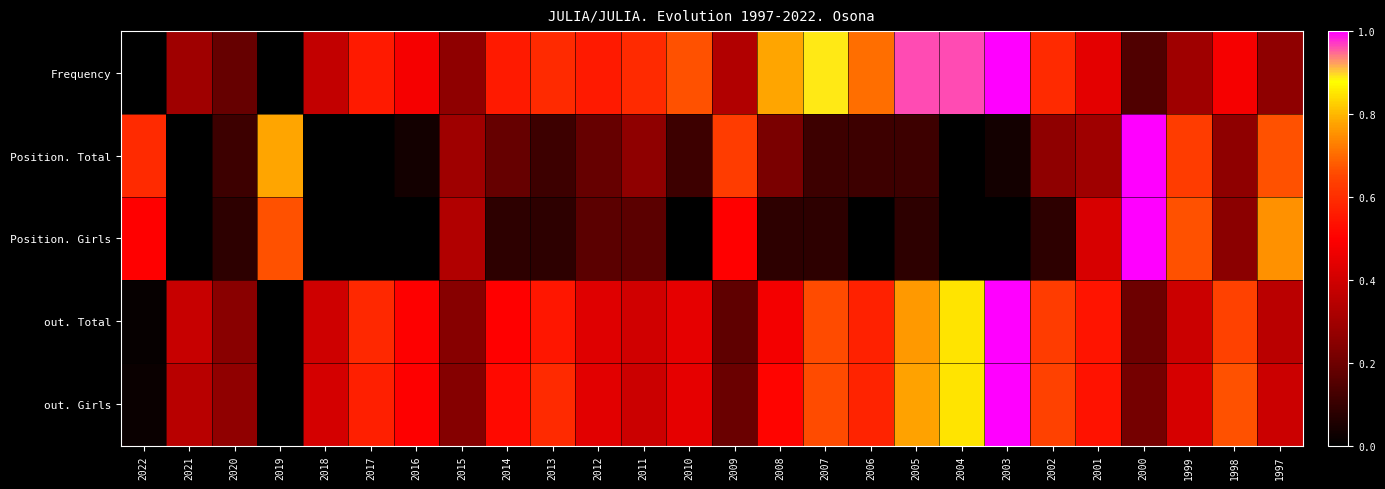

Which label corresponds to the largest value in the chart?

2003